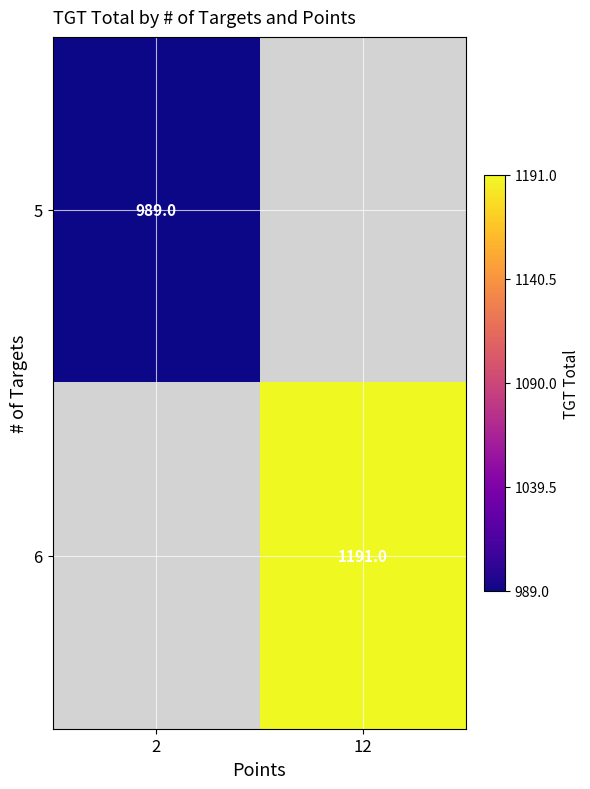

True or false: 5 has a value of 1300.3 at 2.

False